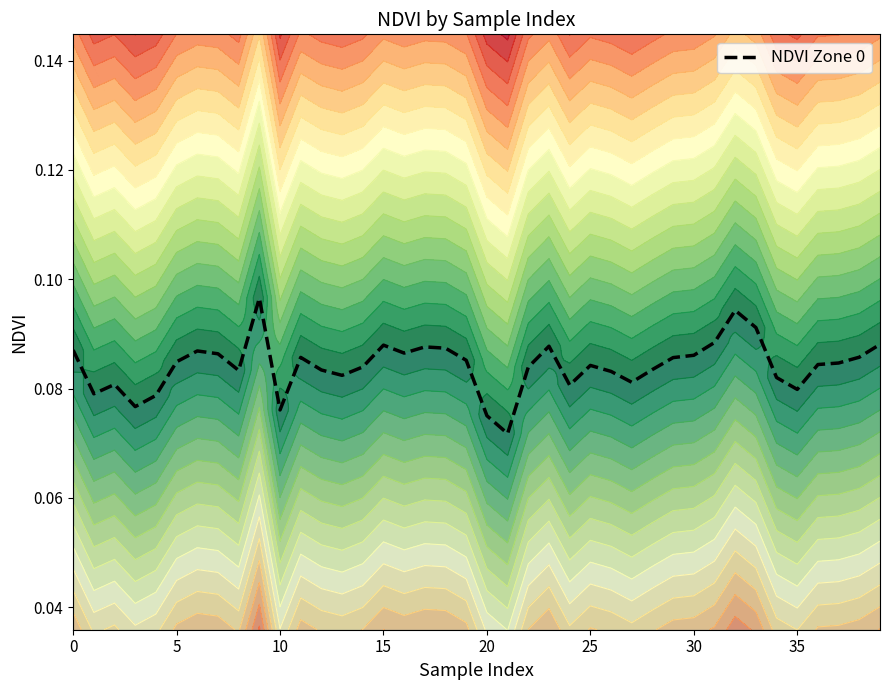

What is the value of the 37th point from the left?

0.1